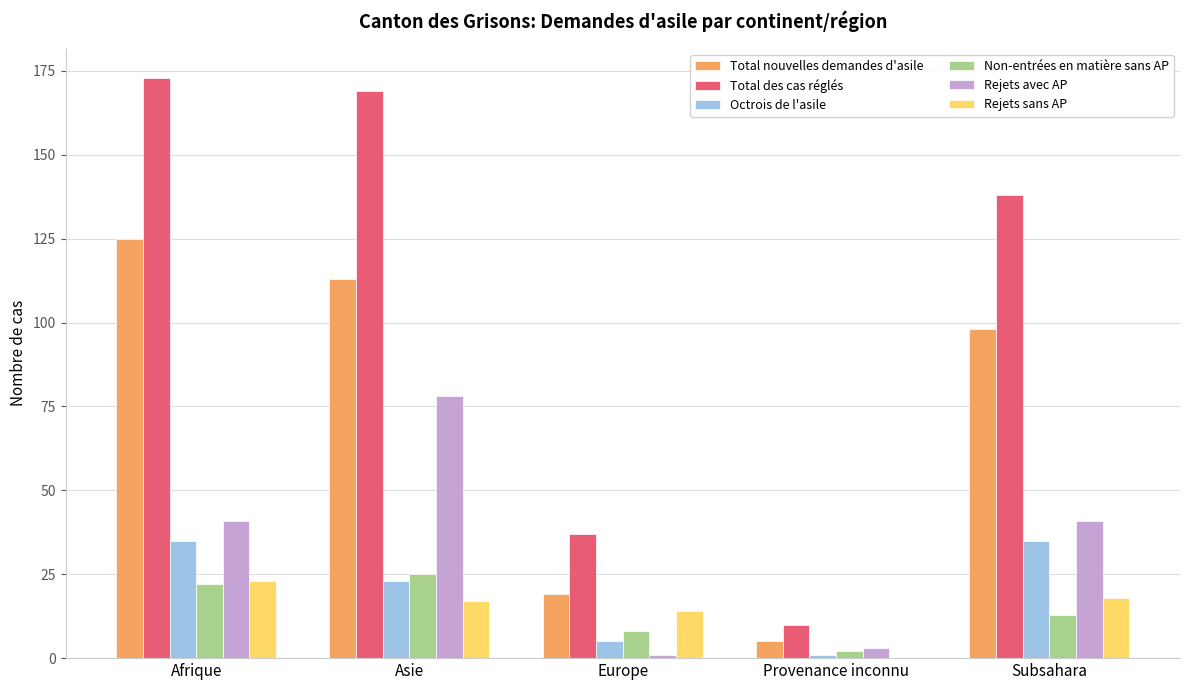

The value of Total nouvelles demandes d'asile at Europe is 26. True or false?

False